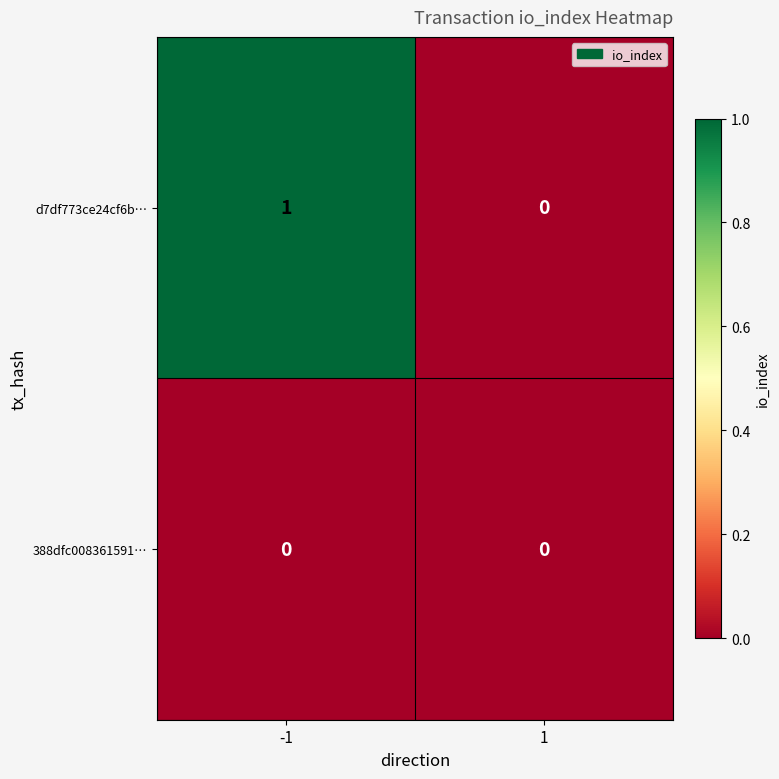

At which category is the sum across all series the highest?

-1